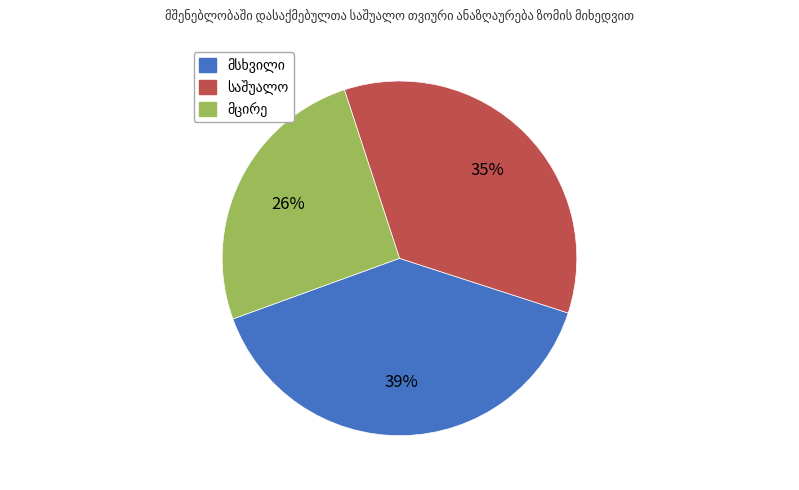

Does any single category account for the majority?

No